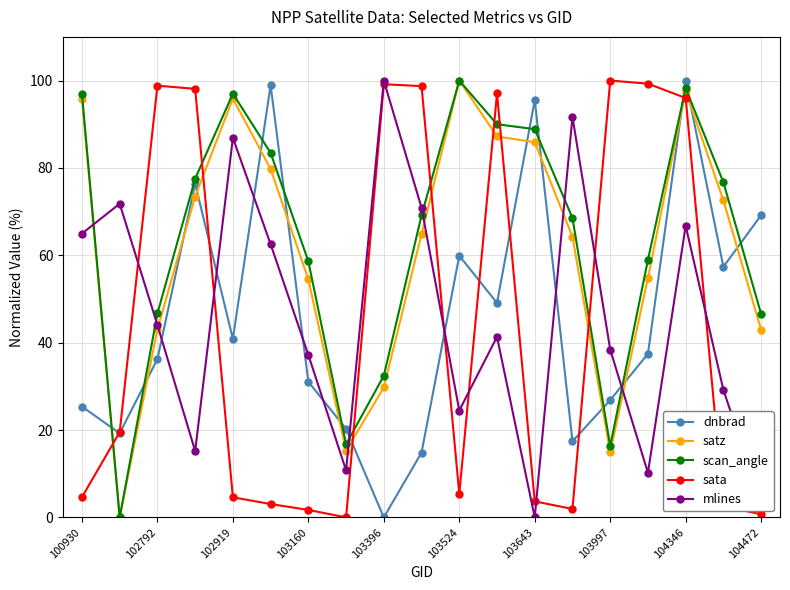

How many intersections are there between mlines and dnbrad?

9